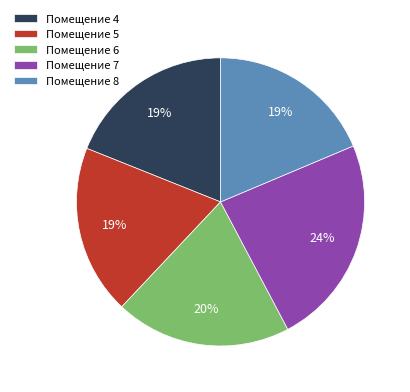

Combined, do Помещение 8 and Помещение 6 account for over 50%?

No